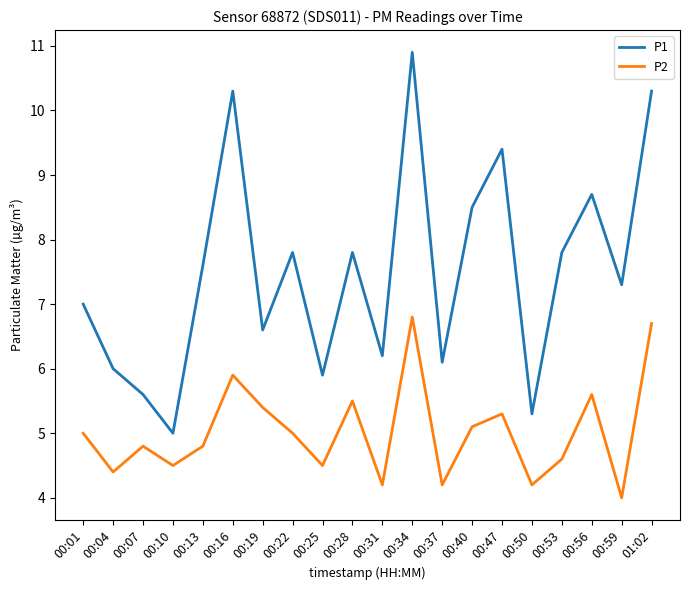

Which category has the highest value across all series?

00:34